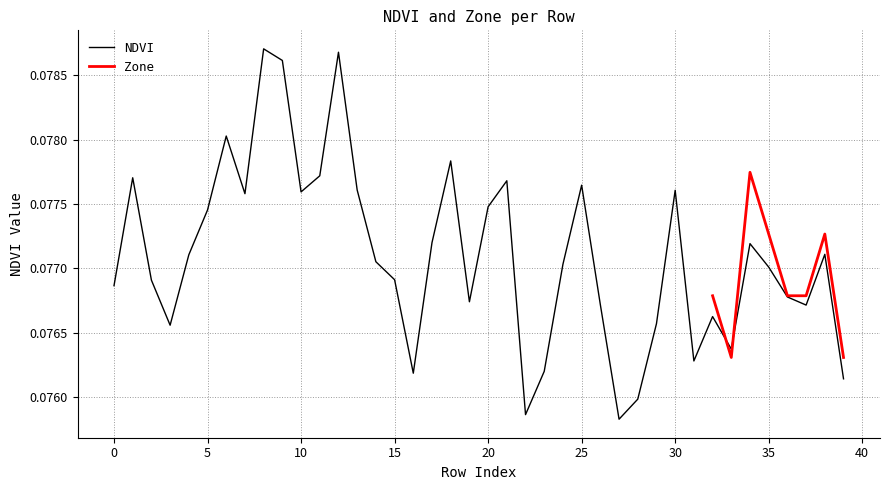

What is the sum of the values at 15 and 7?

0.2